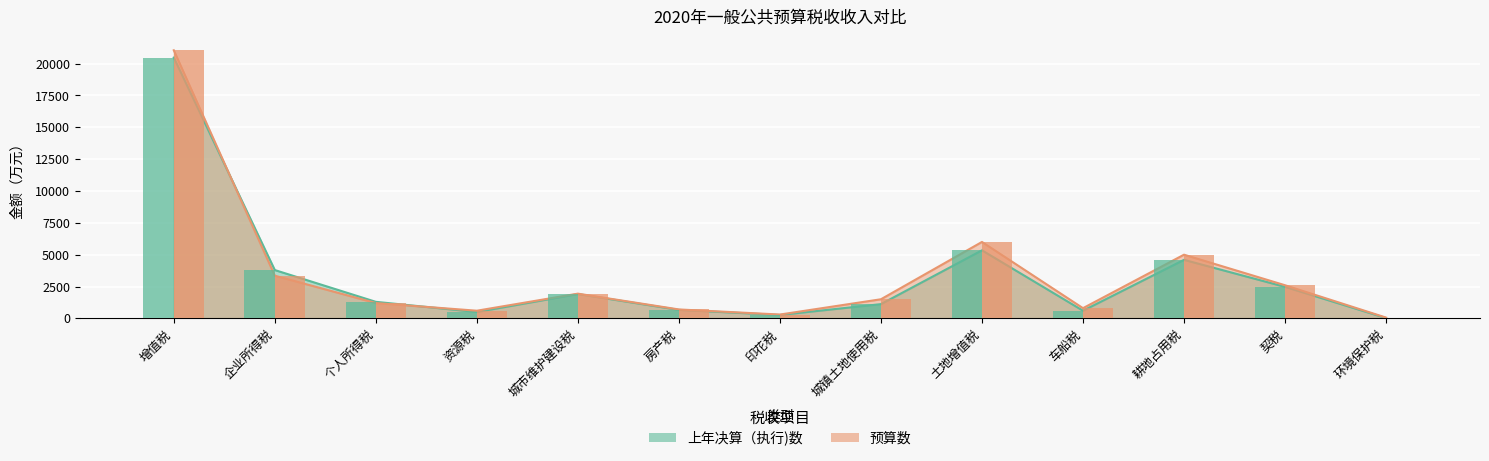

Reading right to left, what are all the values shown in this chart?

上年决算（执行)数: 24	2472	4594	600	5342	1117	267	665	1910	498	1298	3793	20478
预算数: 60	2600	5000	800	6000	1500	300	700	1940	600	1200	3350	21050